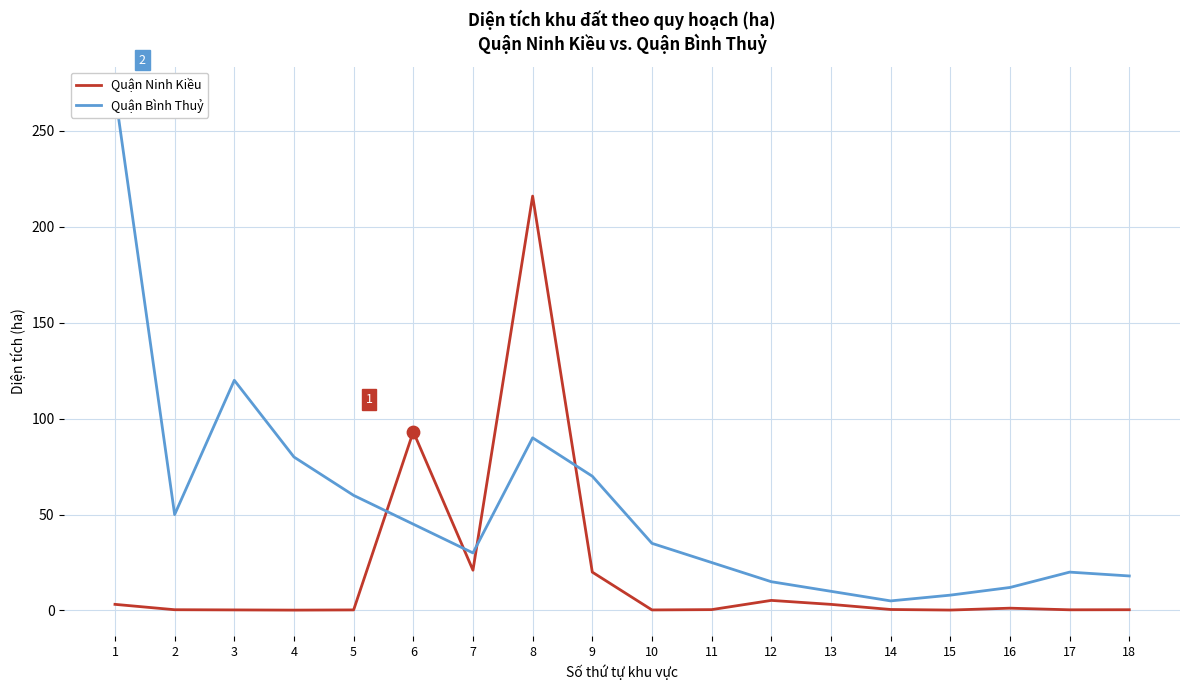

At how many categories does at least one series exceed 220?

1